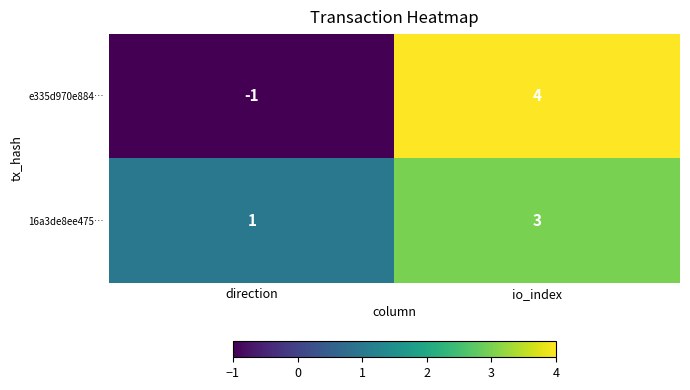

Rank the series by their average value, from lowest to highest.

e335d970e884…, 16a3de8ee475…